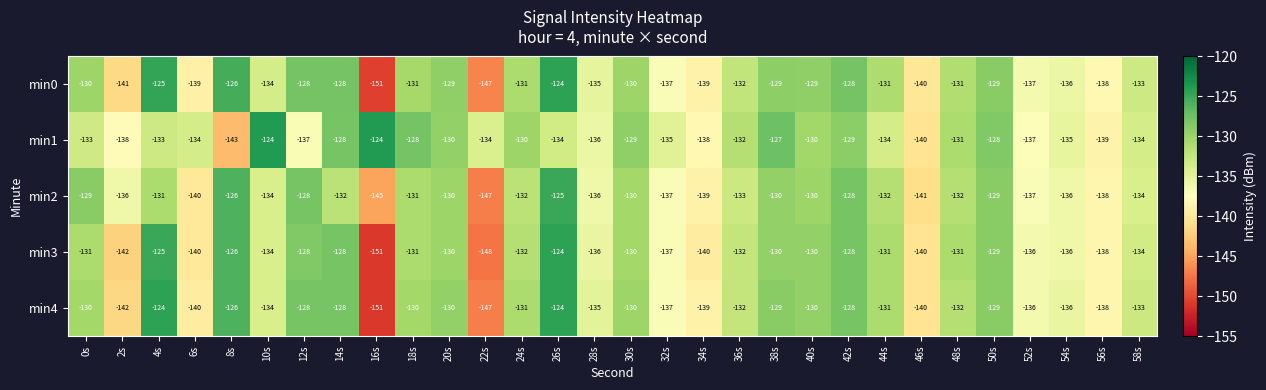

Where is min3 nearest to the value -137?

32s